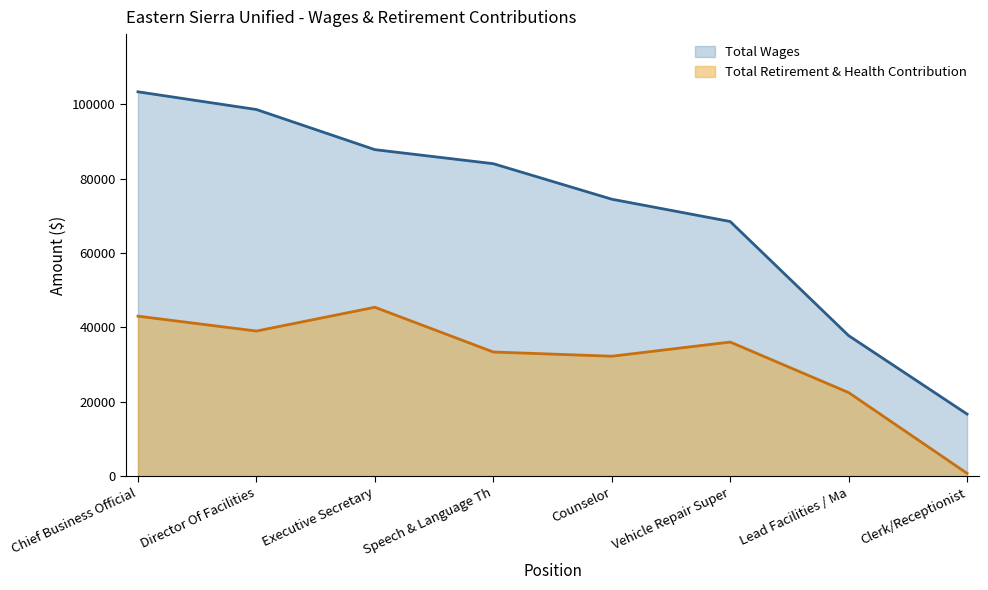

Reading right to left, list all the values displayed in this chart.

Total Wages: 16739	37814	68472	74466	84003	87776	98555	103314
Total Retirement & Health Contribution: 824	22516	36091	32284	33419	45436	39047	43048